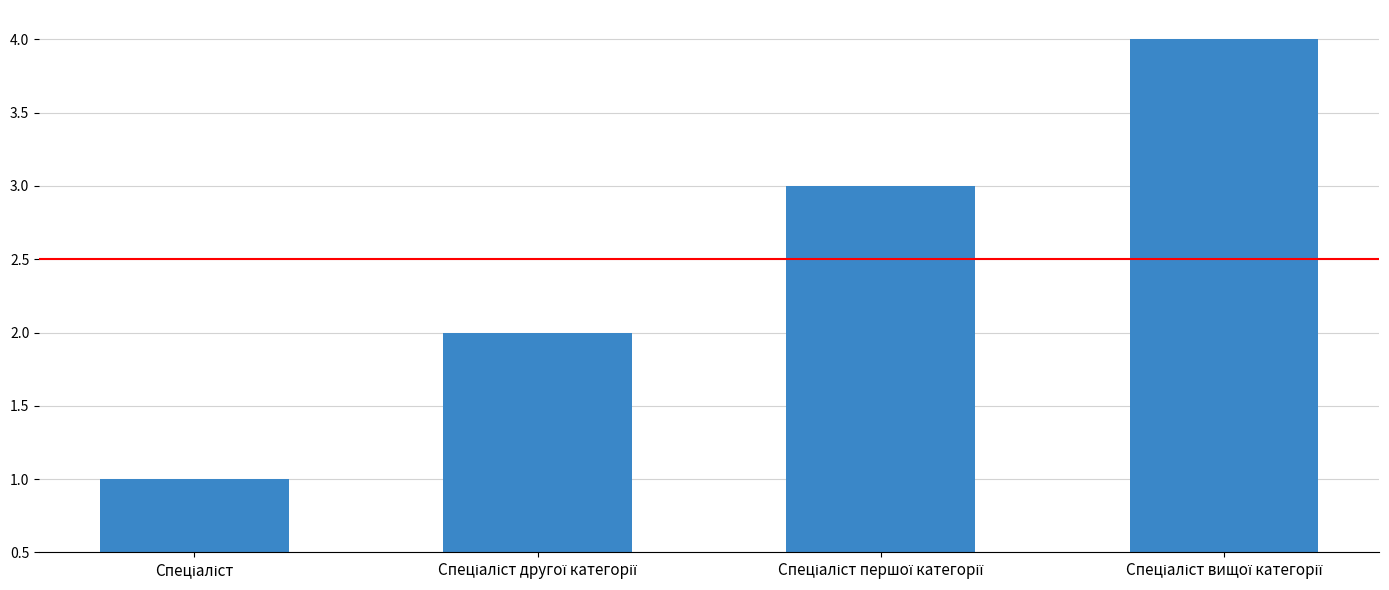

What is the sum of all values?

10